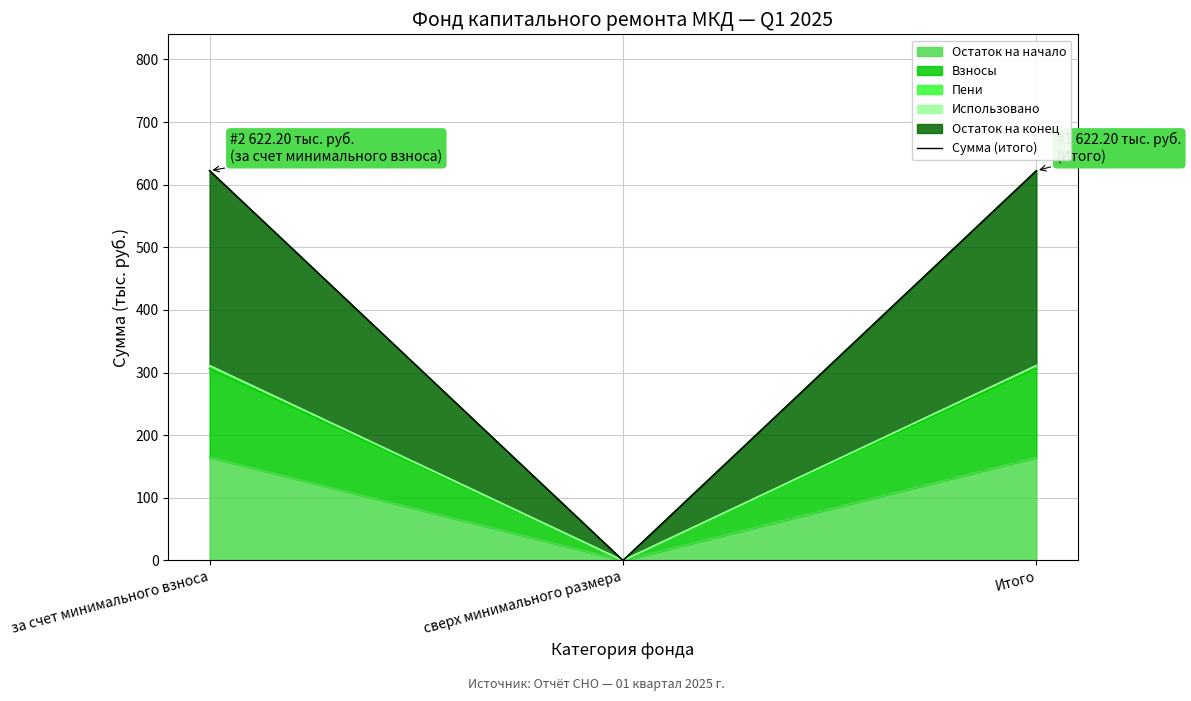

What is the sum of the values at за счет минимального взноса and Итого?

1244.4